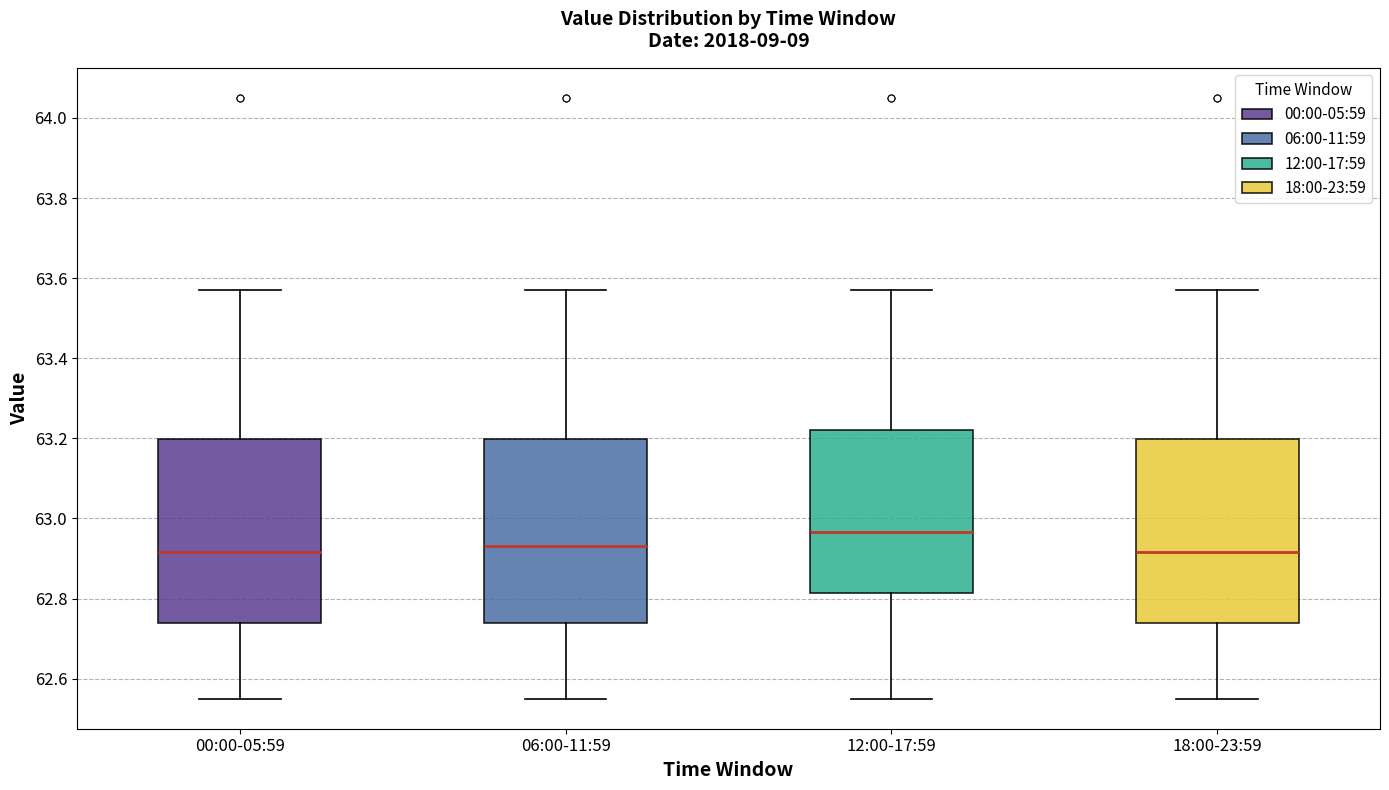

Where does the upper whisker of the box for 18:00-23:59 end on the y-axis? The values are not printed on the chart, so give them approximately, as read against the axis.

63.58